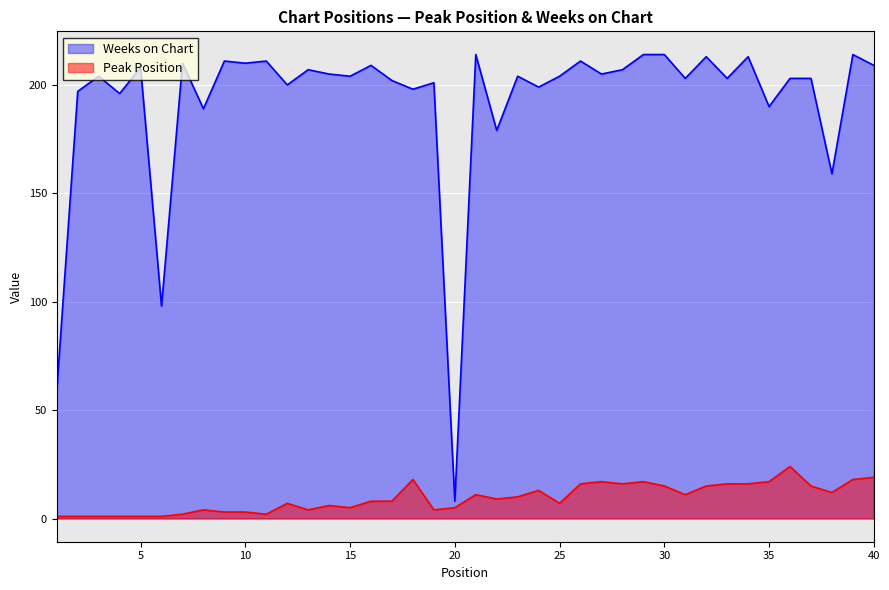

Which series changed the most between 10 and 23?

Peak Position